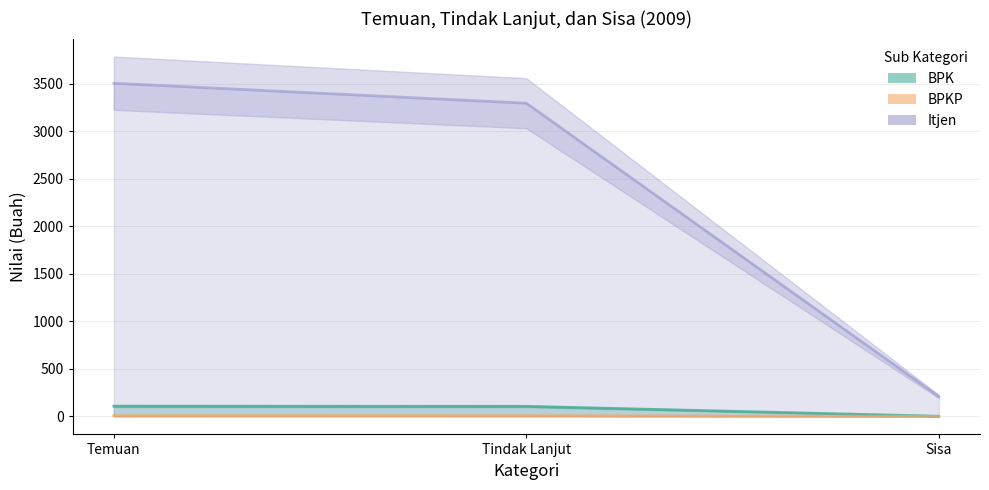

What is the difference between the Itjen values at Temuan and Sisa?

3293